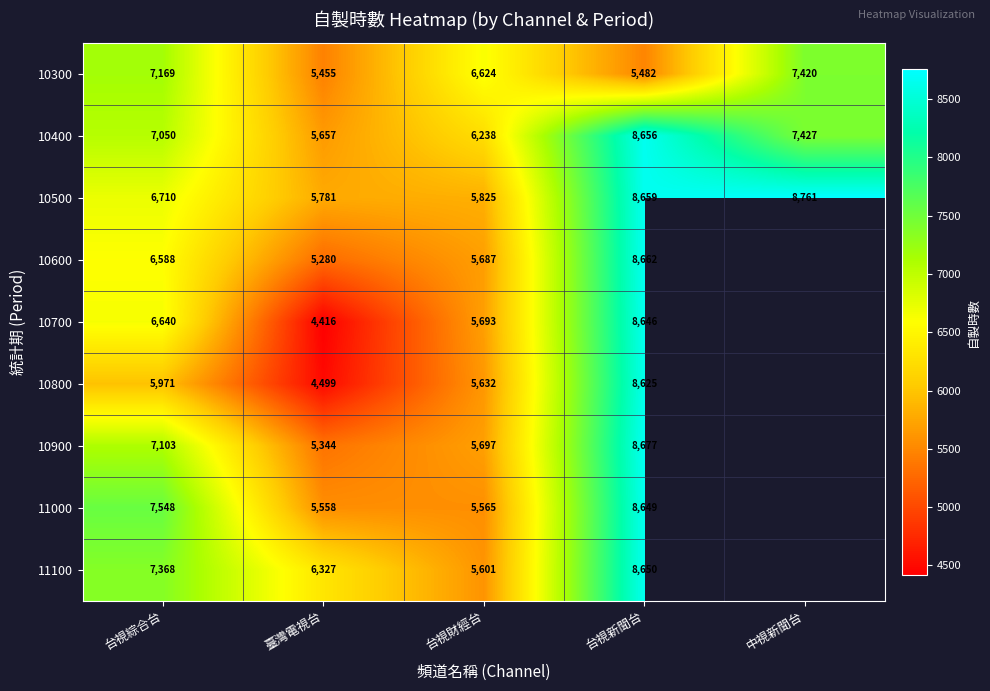

What is the sum of the 10300 values at 中視新聞台 and 台視綜合台?

14589